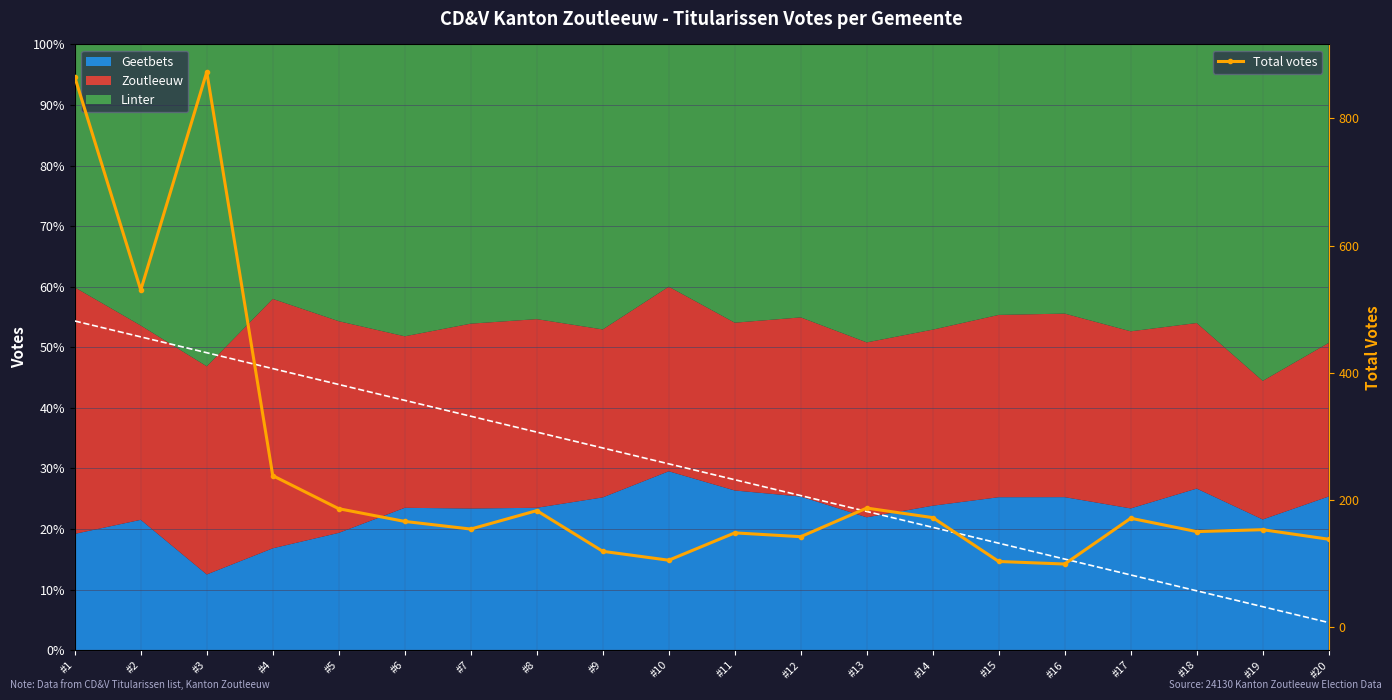

What is the average value?

244